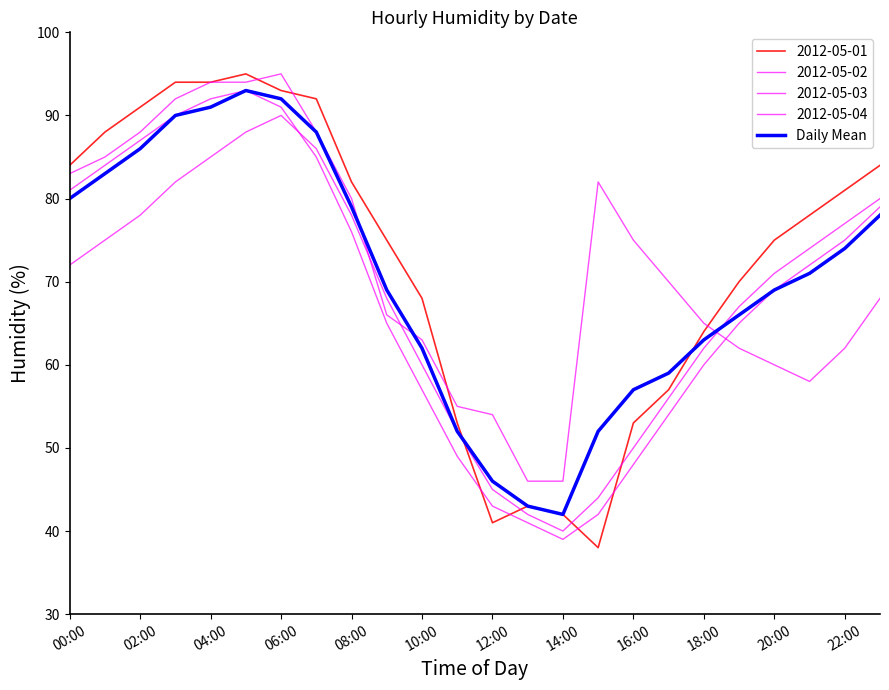

Does the chart have visible grid lines?

No